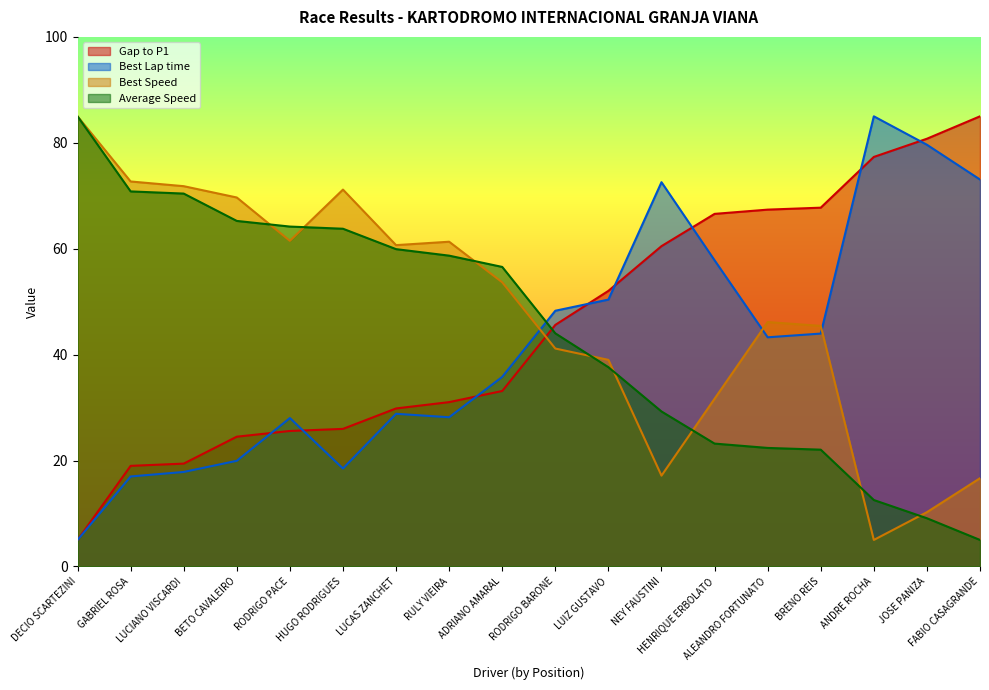

Is the value of Best Lap time at ANDRE ROCHA greater than the value of Average Speed at ALEANDRO FORTUNATO?

Yes